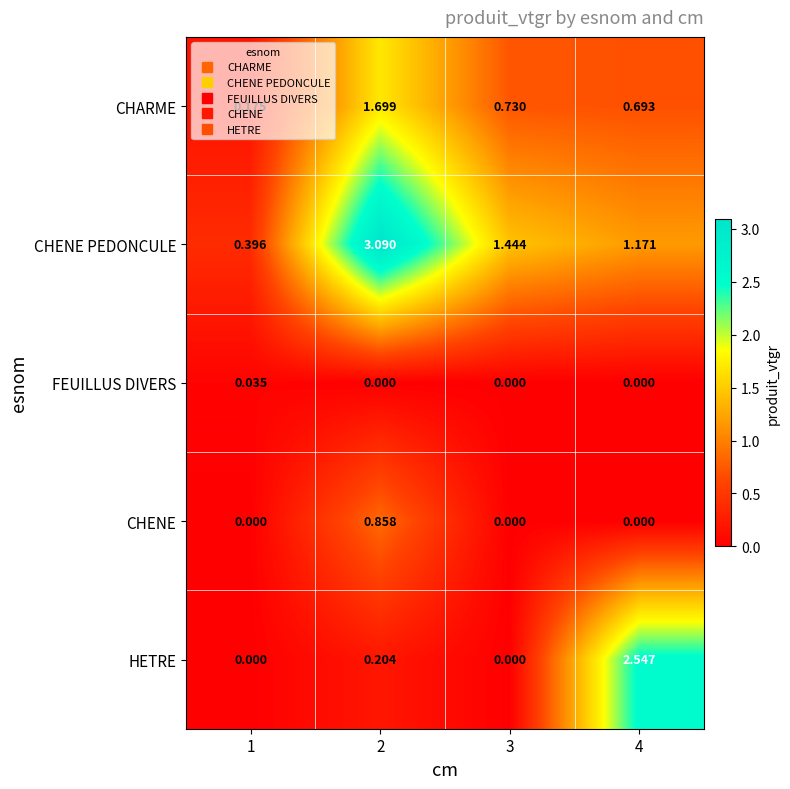

Is the value of FEUILLUS DIVERS at 3 greater than the value of CHARME at 3?

No